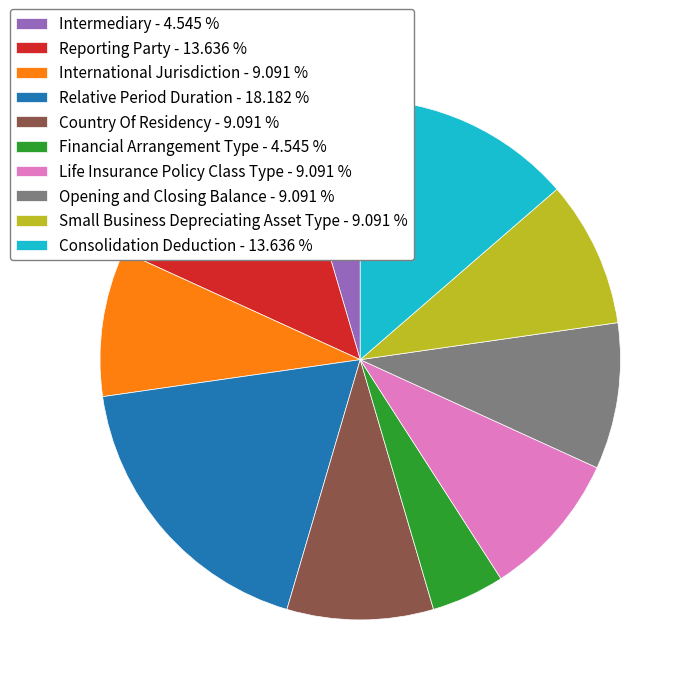

Combined, do Relative Period Duration - 18.182 % and Consolidation Deduction - 13.636 % account for over 50%?

No